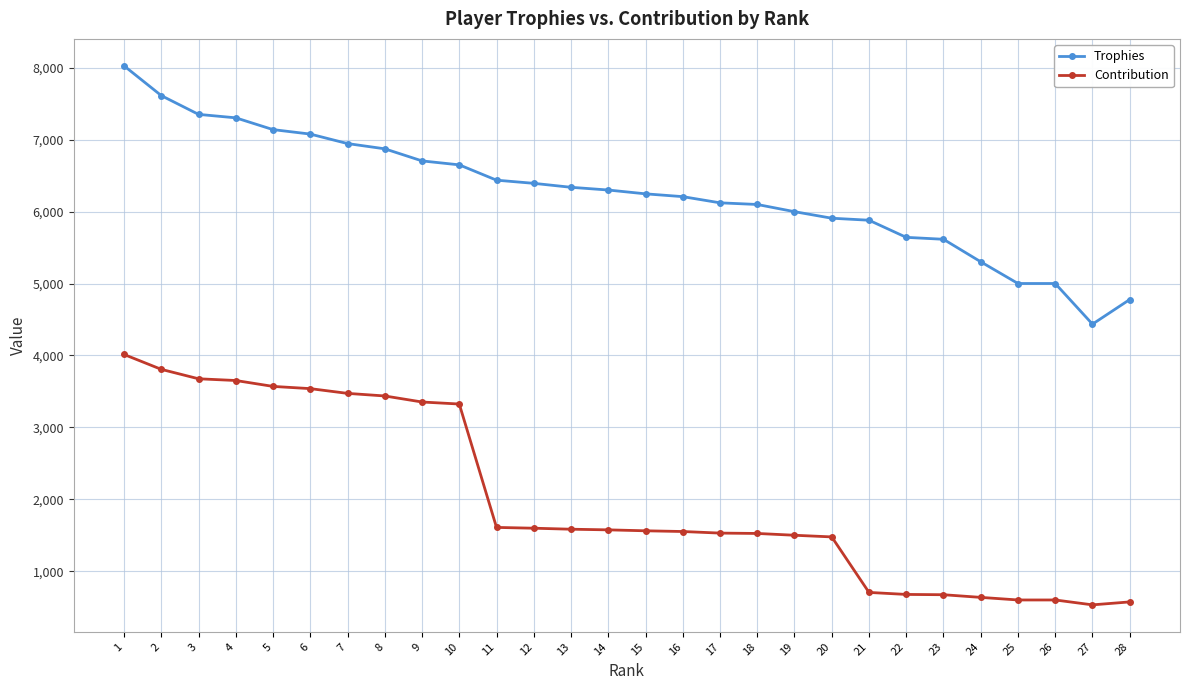

Read the Contribution value at 18.

1525